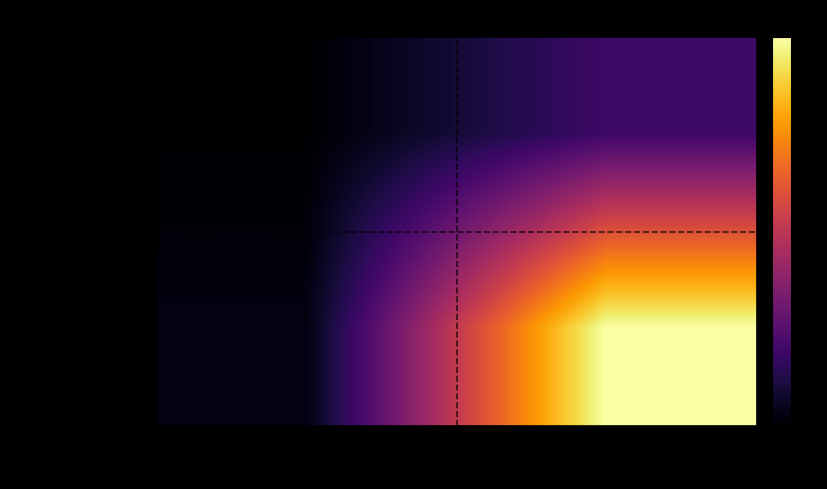

At direction, list the series in order from smallest to largest.

09dad0e2be21…, 95b1a41eff49…